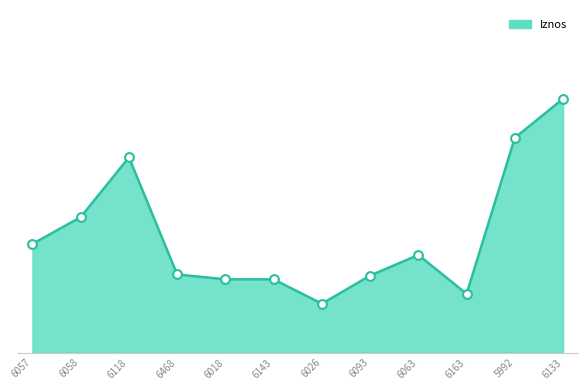

What is the change in value from 6063 to 6163?

-125.6